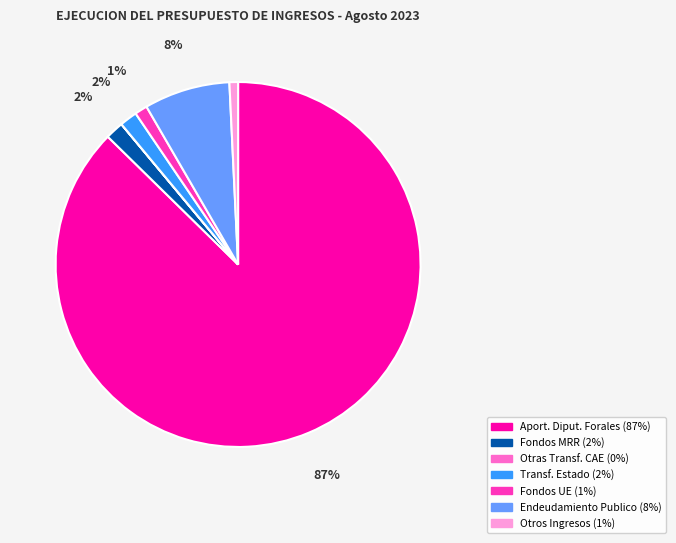

To the nearest percent, what is the average slice percentage?

14%